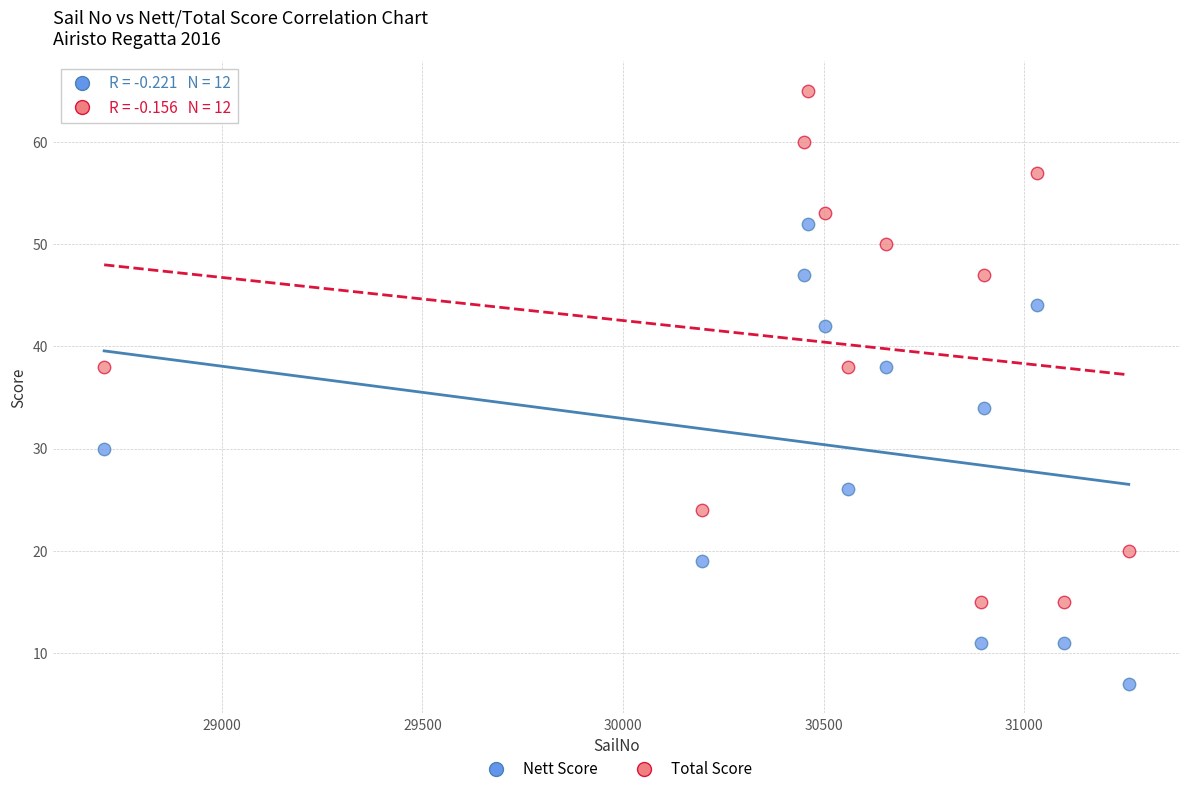

What are all the series names shown in the legend?

Nett Score, Total Score